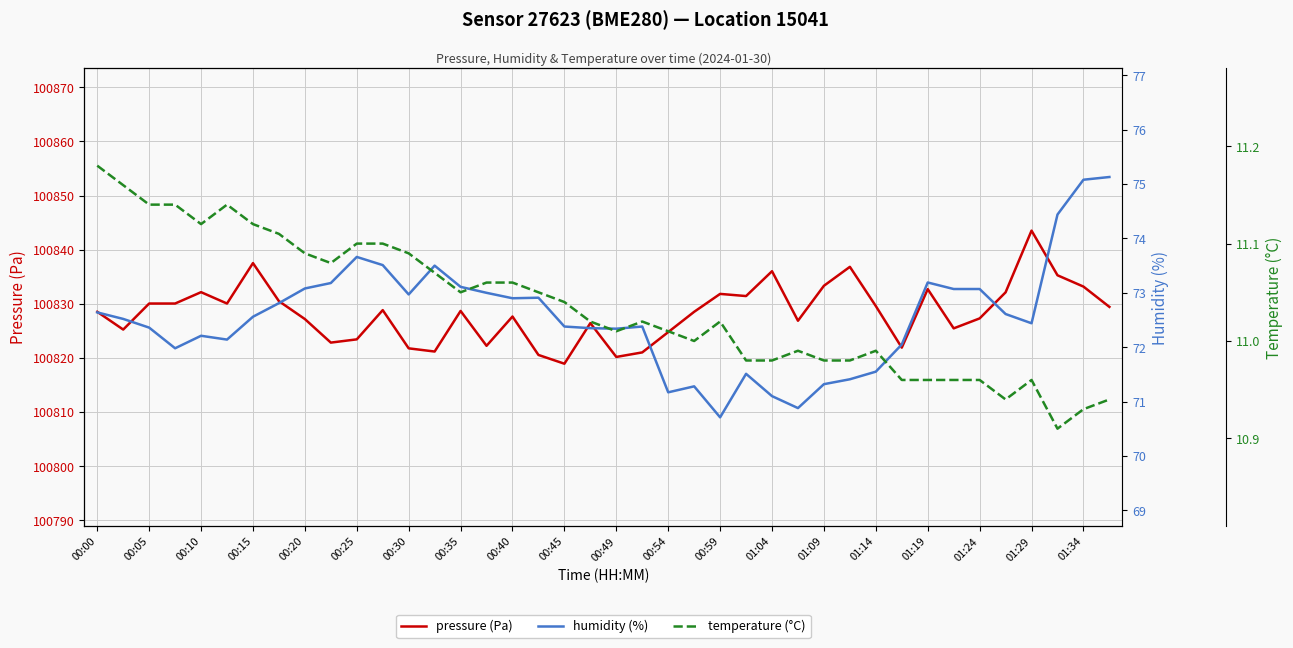

Between 01:14 and 32, which series saw the biggest shift?

pressure (Pa)